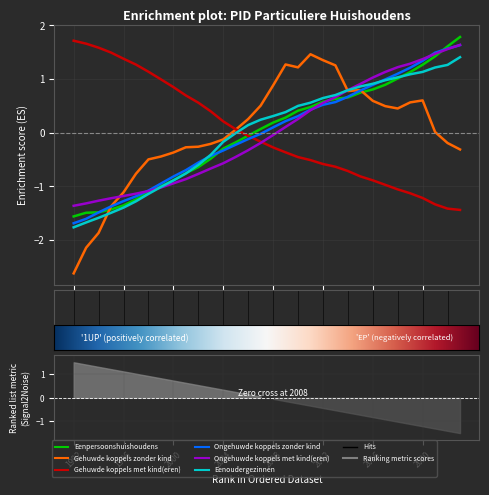

True or false: Eenoudergezinnen and Eenpersoonshuishoudens cross at least once.

True